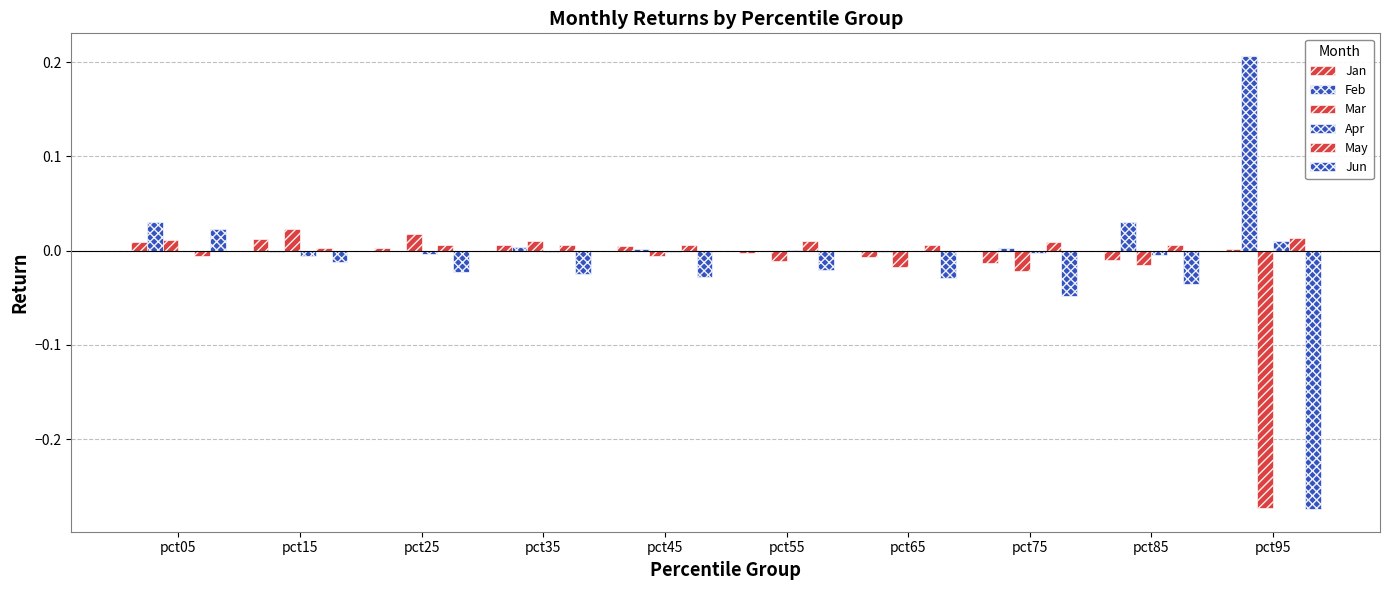

Where does the Mar series first go above 0?

pct05